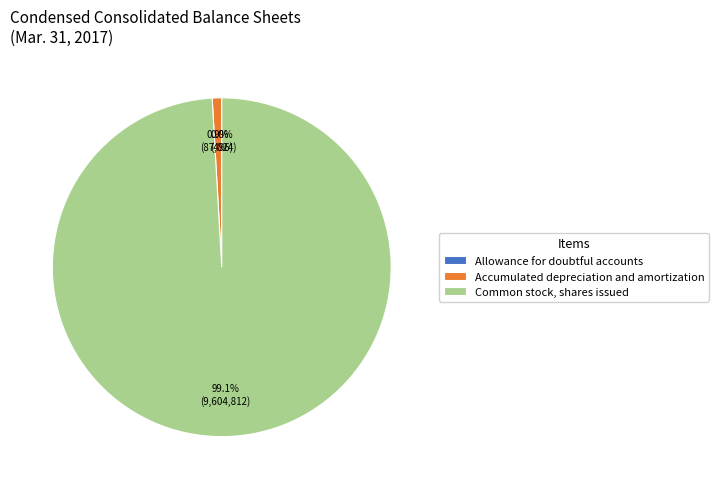

Which category has the biggest portion of the pie?

Common stock, shares issued